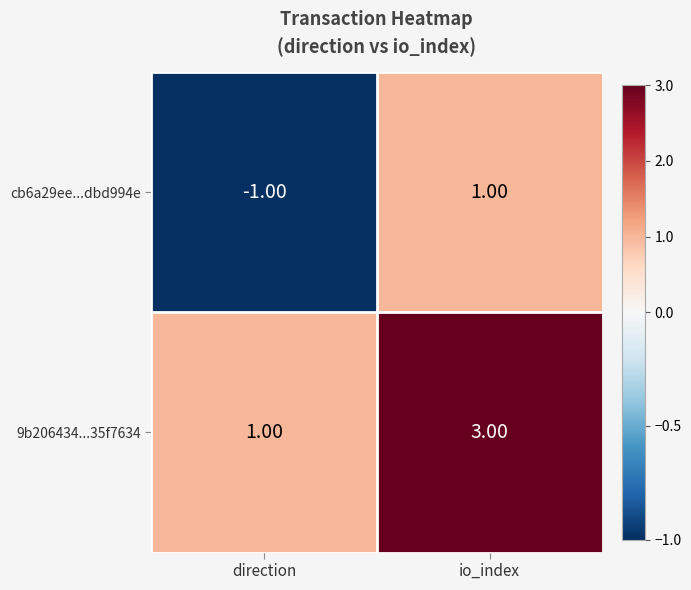

What is the sum of the 9b206434...35f7634 values at direction and io_index?

4